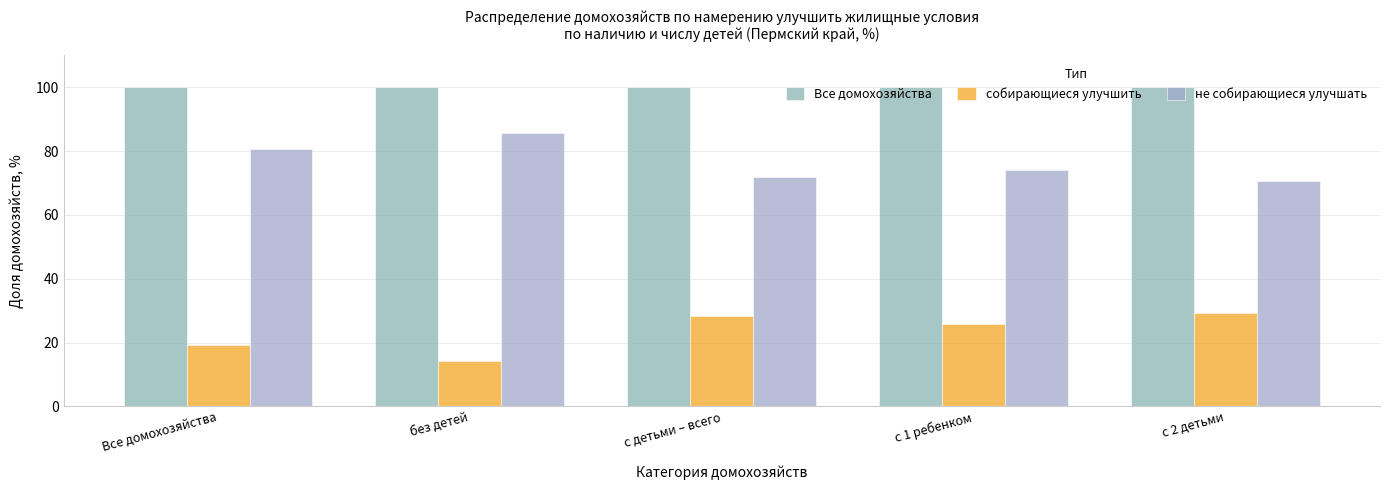

What are all the series names shown in the legend?

Все домохозяйства, собирающиеся улучшить, не собирающиеся улучшать